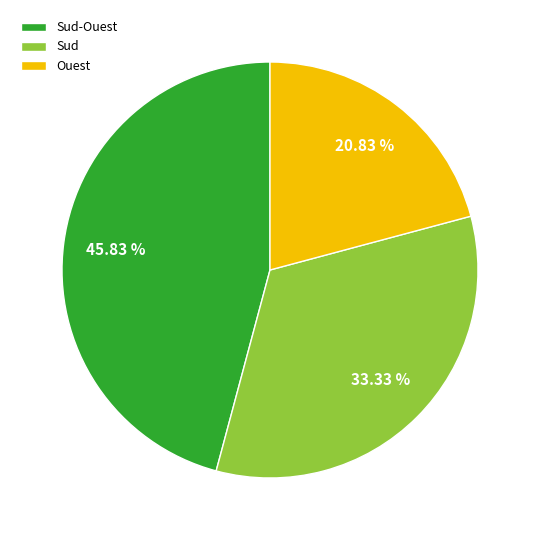

Count the number of slices in the pie.

3